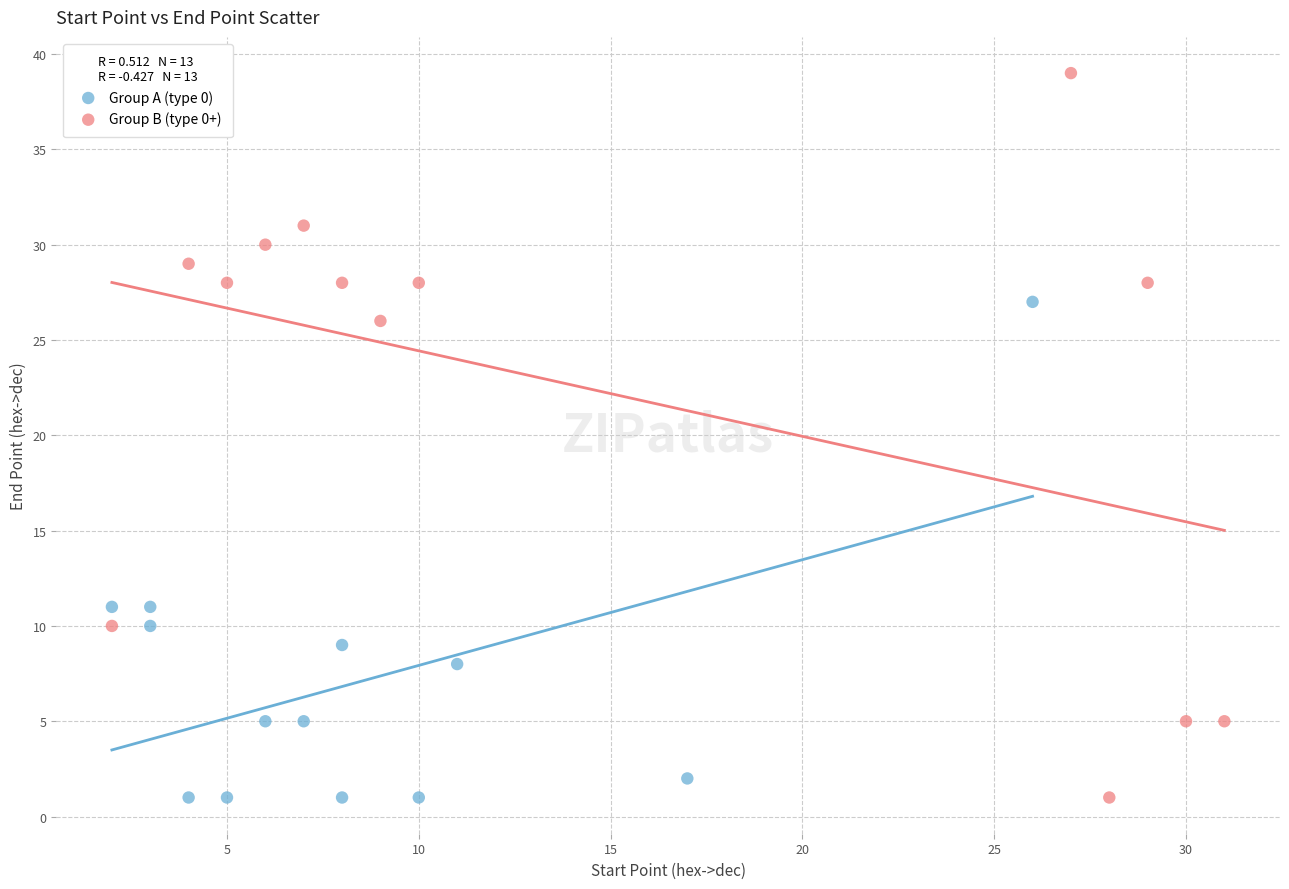

Which series contains the highest Y value?

Group B (type 0+)